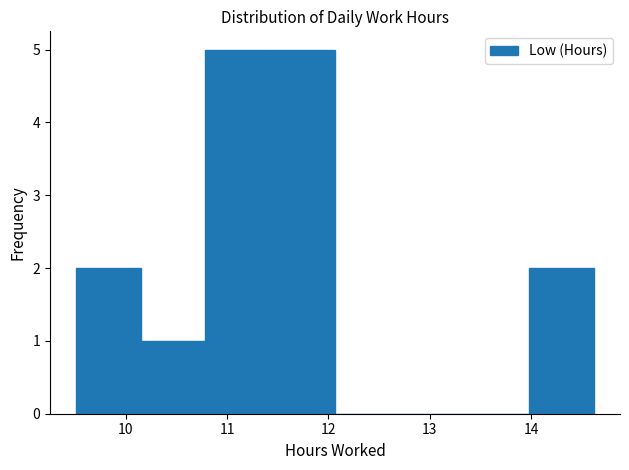

Reading left to right, transcribe this chart: for each bar, give the range it covers on the x-axis and its height. Neither the bar edges nor the heights are printed on the chart, so give them approximately, as read against the axes.

9.5 to 10.1: 2
10.1 to 10.8: 1
10.8 to 11.4: 5
11.4 to 12.1: 5
12.1 to 12.7: 0
12.7 to 13.3: 0
13.3 to 14.0: 0
14.0 to 14.6: 2